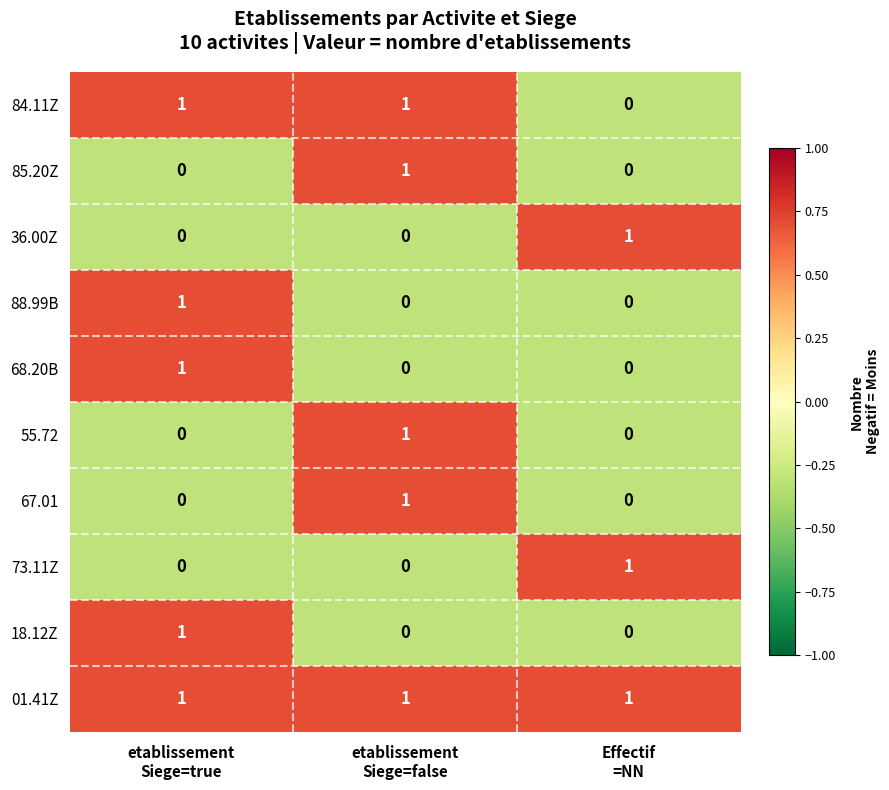

How many 68.20B values are between 0 and 1?

3